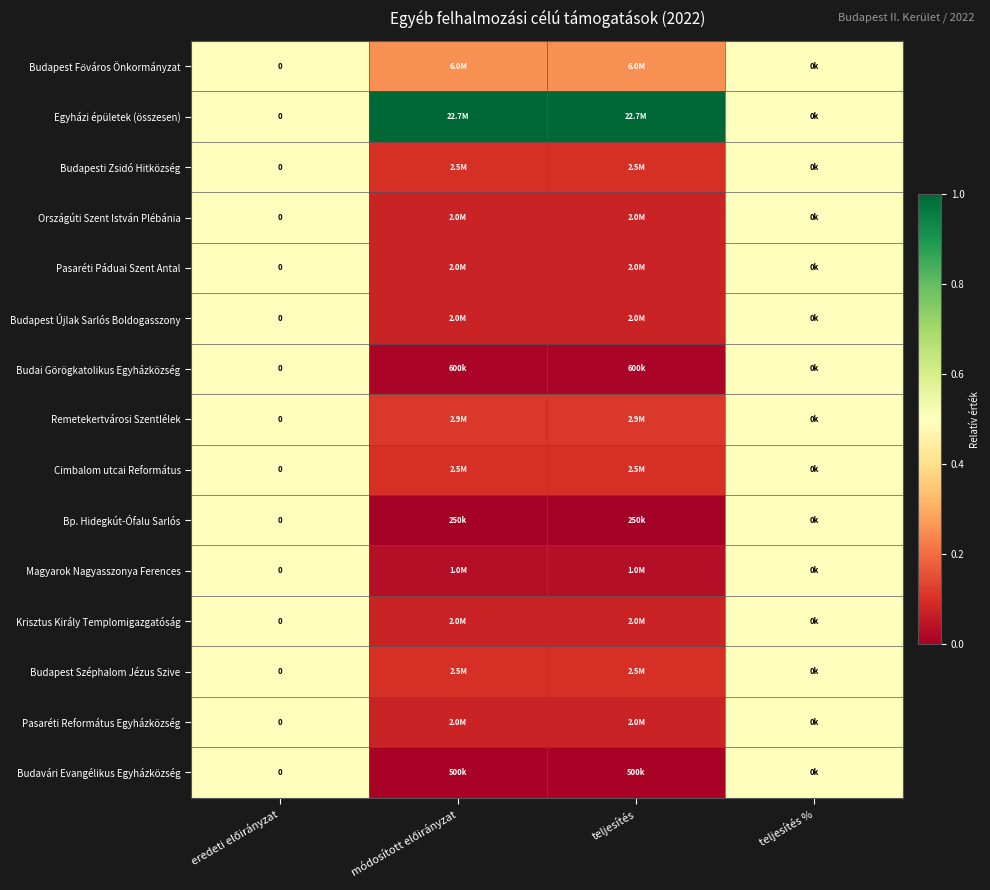

How many data points does each series have?

4